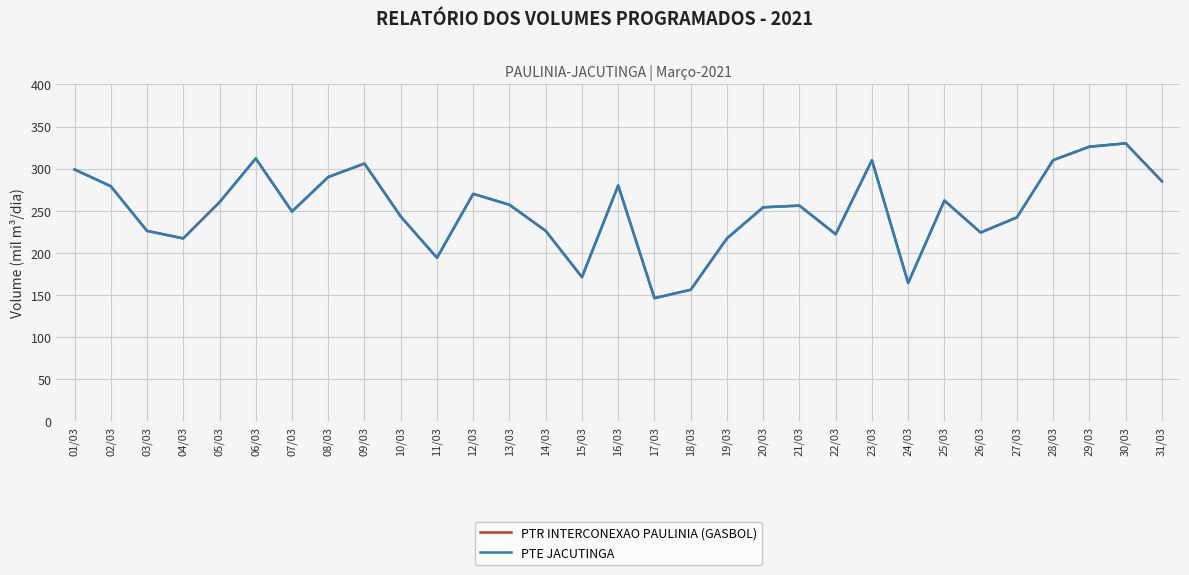

Reading right to left, what are all the values shown in this chart?

PTR INTERCONEXAO PAULINIA (GASBOL): 31/03=285	30/03=330	29/03=326	28/03=310	27/03=242	26/03=224	25/03=262	24/03=164	23/03=310	22/03=222	21/03=256	20/03=254	19/03=217	18/03=156	17/03=146	16/03=280	15/03=171	14/03=226	13/03=257	12/03=270	11/03=194	10/03=243	09/03=306	08/03=290	07/03=249	06/03=312	05/03=260	04/03=217	03/03=226	02/03=279	01/03=299
PTE JACUTINGA: 31/03=285	30/03=330	29/03=326	28/03=310	27/03=242	26/03=224	25/03=262	24/03=164	23/03=310	22/03=222	21/03=256	20/03=254	19/03=217	18/03=156	17/03=146	16/03=280	15/03=171	14/03=226	13/03=257	12/03=270	11/03=194	10/03=243	09/03=306	08/03=290	07/03=249	06/03=312	05/03=260	04/03=217	03/03=226	02/03=279	01/03=299